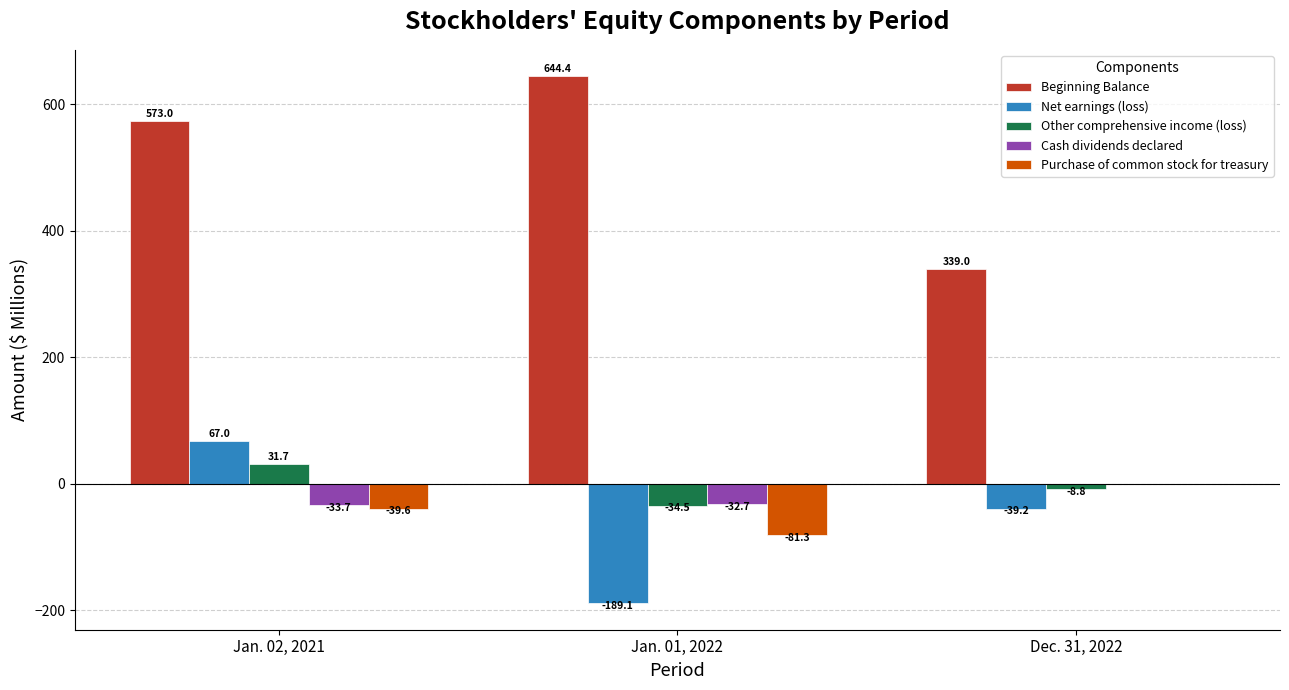

Between Jan. 02, 2021 and Dec. 31, 2022, which series saw the biggest shift?

Beginning Balance